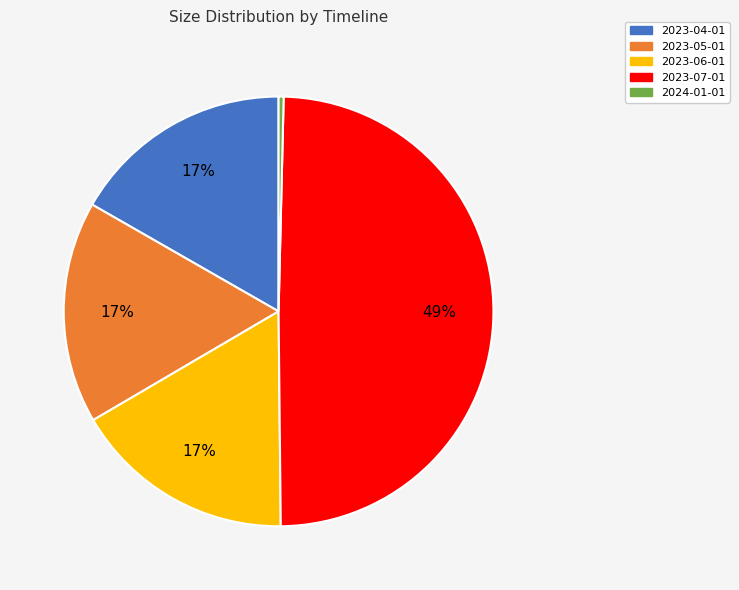

To the nearest percent, what is the average slice percentage?

20%